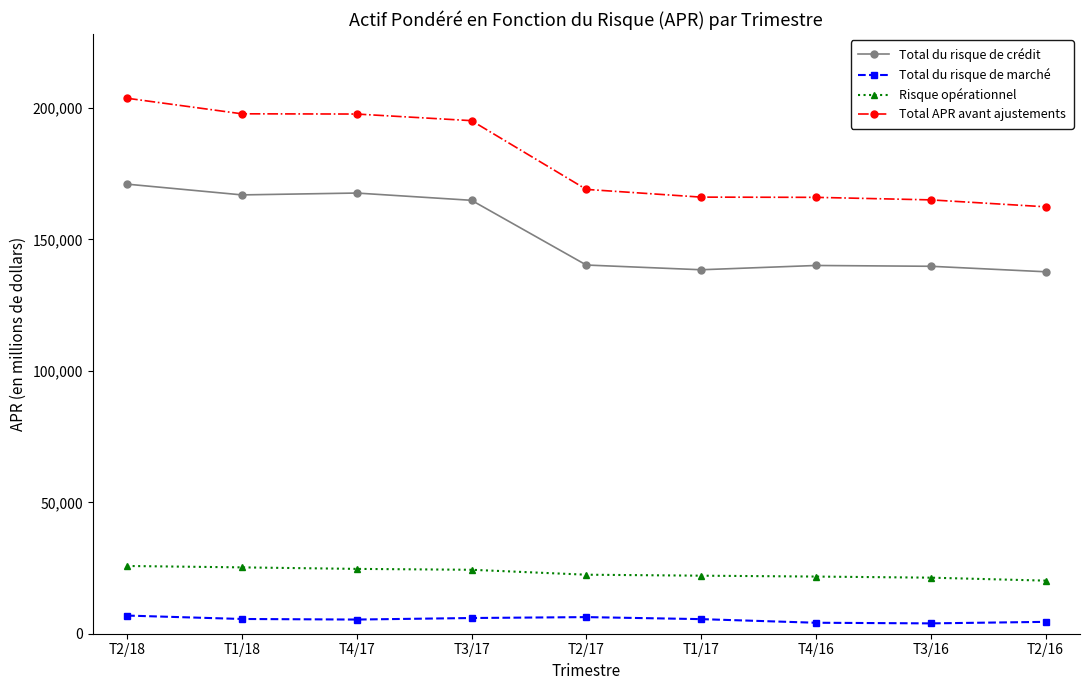

What is the spread (max minus min) of values at T4/17?

192320